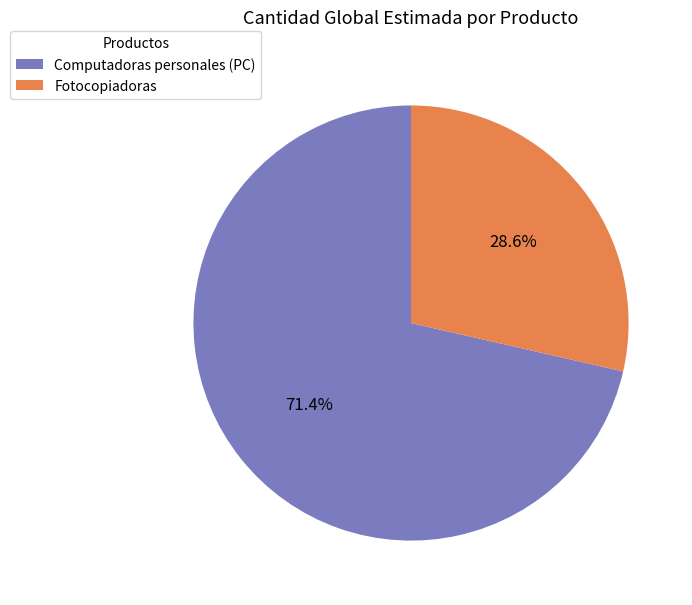

To the nearest percent, what is the combined percentage of Computadoras personales (PC) and Fotocopiadoras?

100%